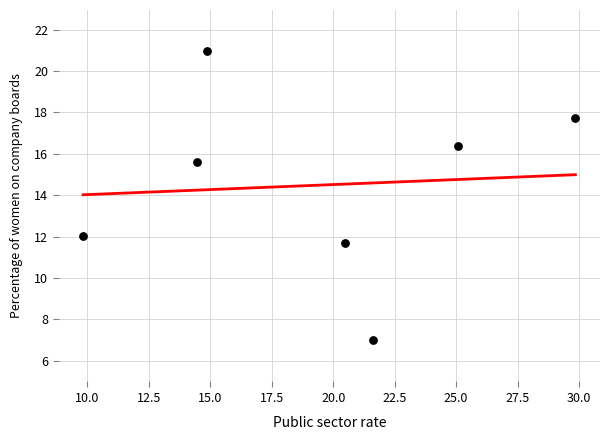

What is the range of Y values (max minus min)?

14.0